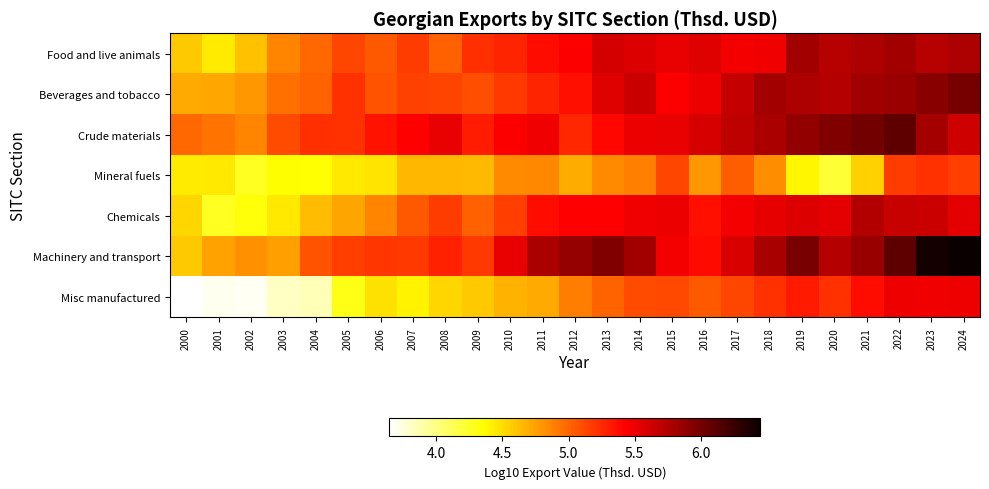

What is the minimum value shown in the chart?

3.6